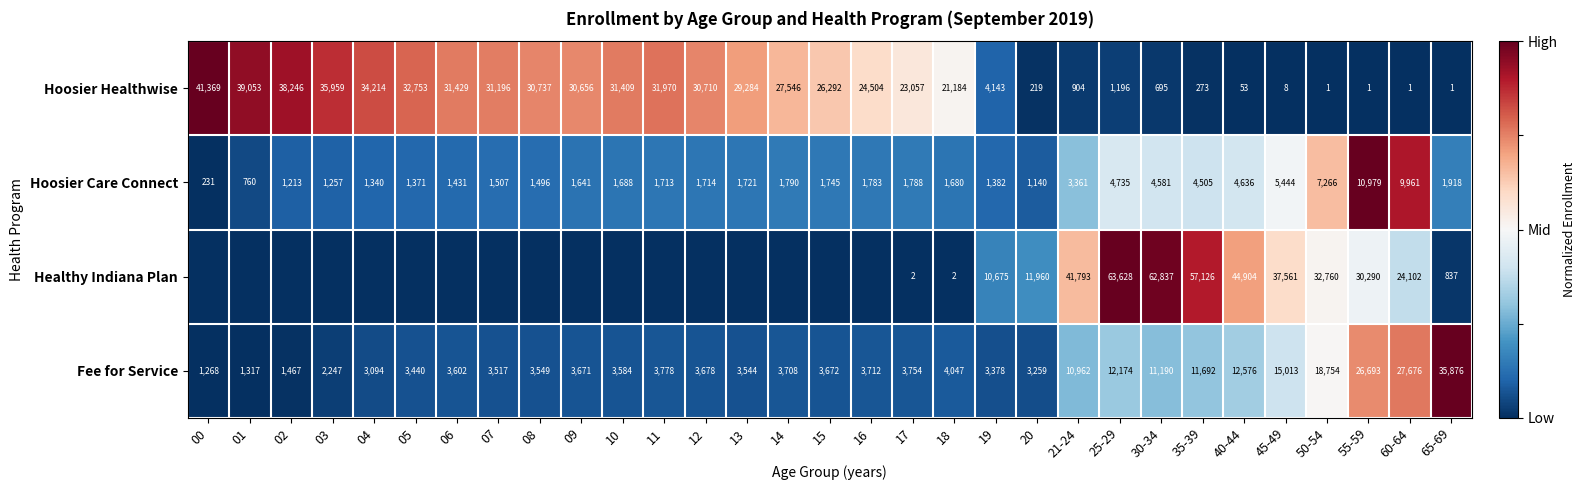

List the labels in order of Hoosier Care Connect value, smallest first.

00, 01, 20, 02, 03, 04, 05, 19, 06, 08, 07, 09, 18, 10, 11, 12, 13, 15, 16, 17, 14, 65-69, 21-24, 35-39, 30-34, 40-44, 25-29, 45-49, 50-54, 60-64, 55-59